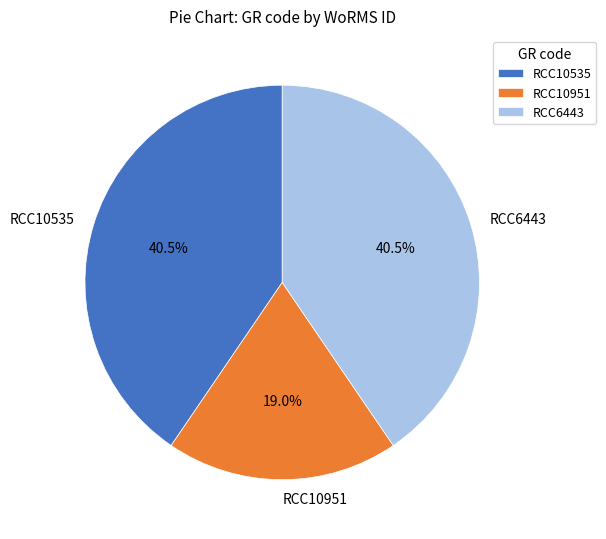

Which category has the smallest portion of the pie?

RCC10951